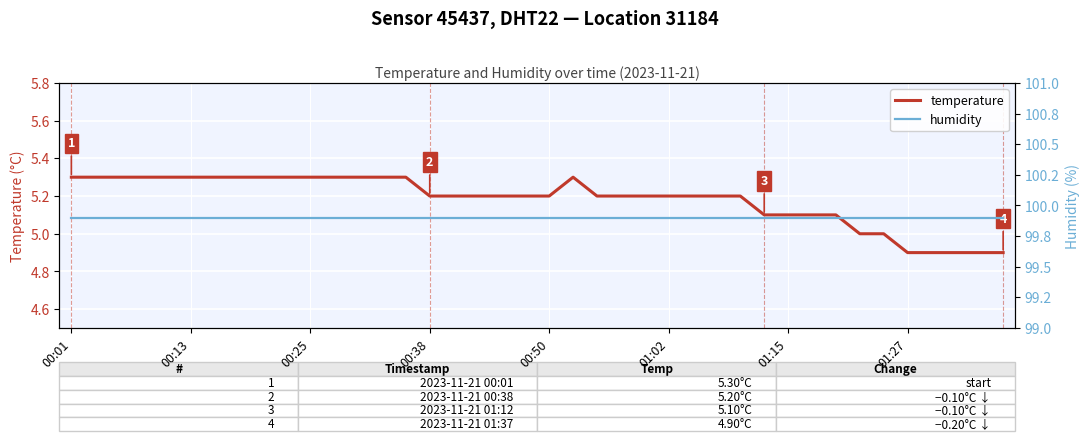

At 37, list the series in order from smallest to largest.

temperature, humidity